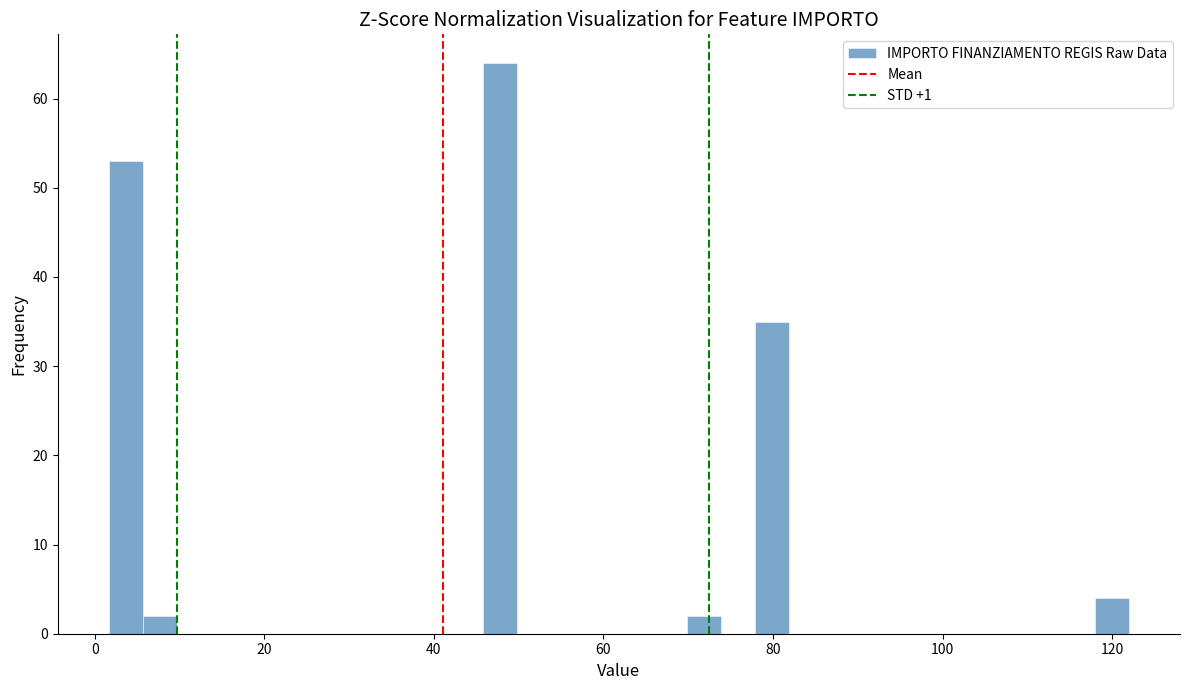

Read against the x-axis, roughly where is the centre of the tallest bar?

48